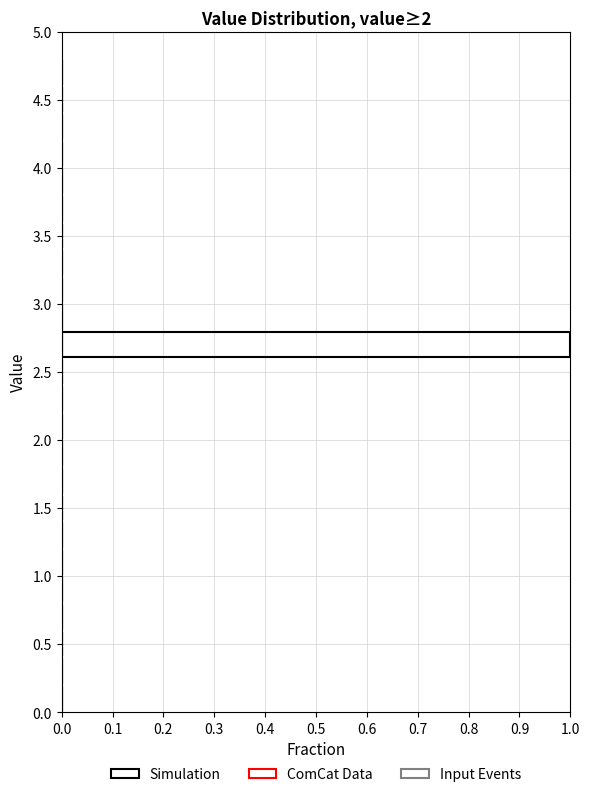

Reading bottom to top, transcribe this chart: for each bar, give the range it covers on the y-axis and its length. The values are not printed on the chart, so give them approximately, as read against the axis.

0.0 to 0.2: 0
0.2 to 0.4: 0
0.4 to 0.6: 0
0.6 to 0.8: 0
0.8 to 1.0: 0
1.0 to 1.2: 0
1.2 to 1.4: 0
1.4 to 1.6: 0
1.6 to 1.8: 0
1.8 to 2.0: 0
2.0 to 2.2: 0
2.2 to 2.4: 0
2.4 to 2.6: 0
2.6 to 2.8: 1
2.8 to 3.0: 0
3.0 to 3.2: 0
3.2 to 3.4: 0
3.4 to 3.6: 0
3.6 to 3.8: 0
3.8 to 4.0: 0
4.0 to 4.2: 0
4.2 to 4.4: 0
4.4 to 4.6: 0
4.6 to 4.8: 0